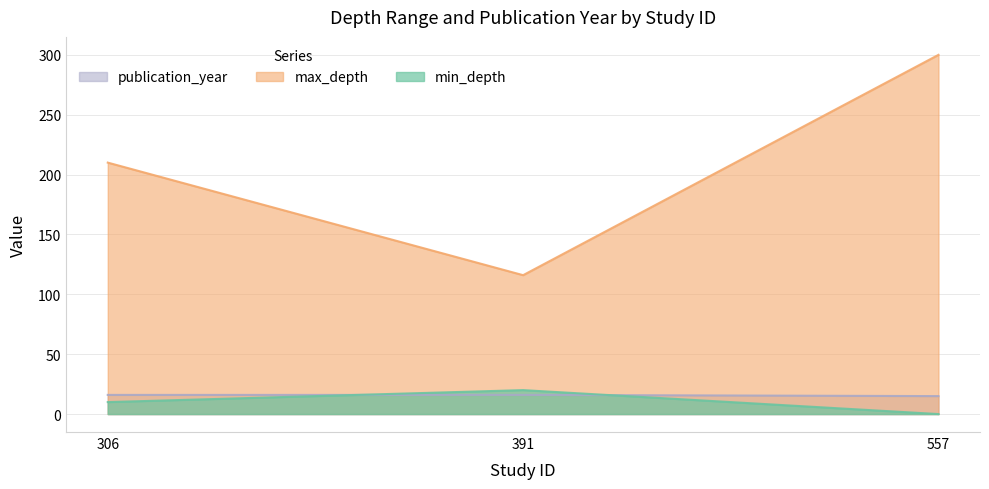

Which label corresponds to the smallest value in the chart?

557